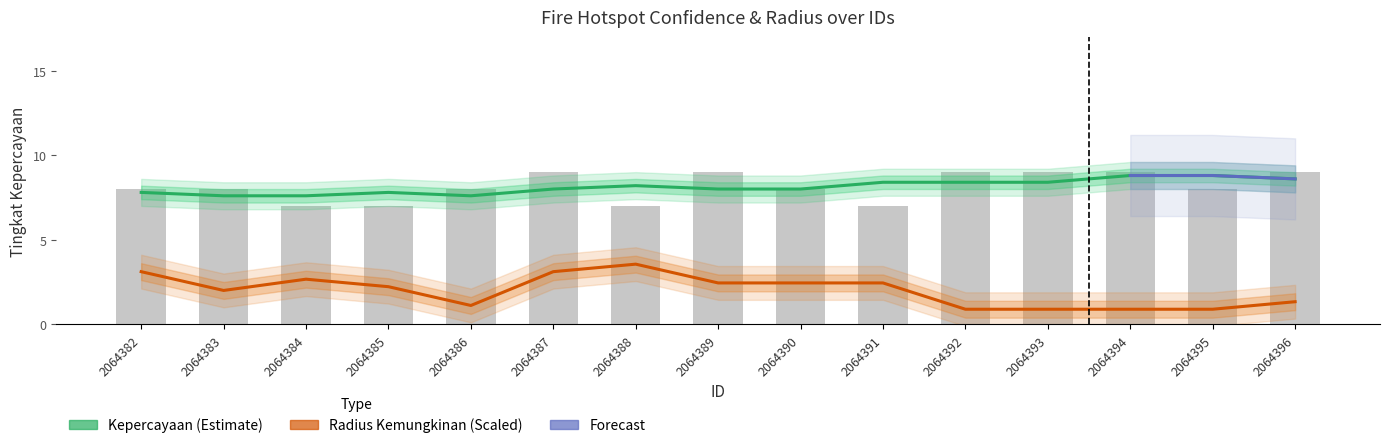

What is the value of the 3rd bar from the left?

7